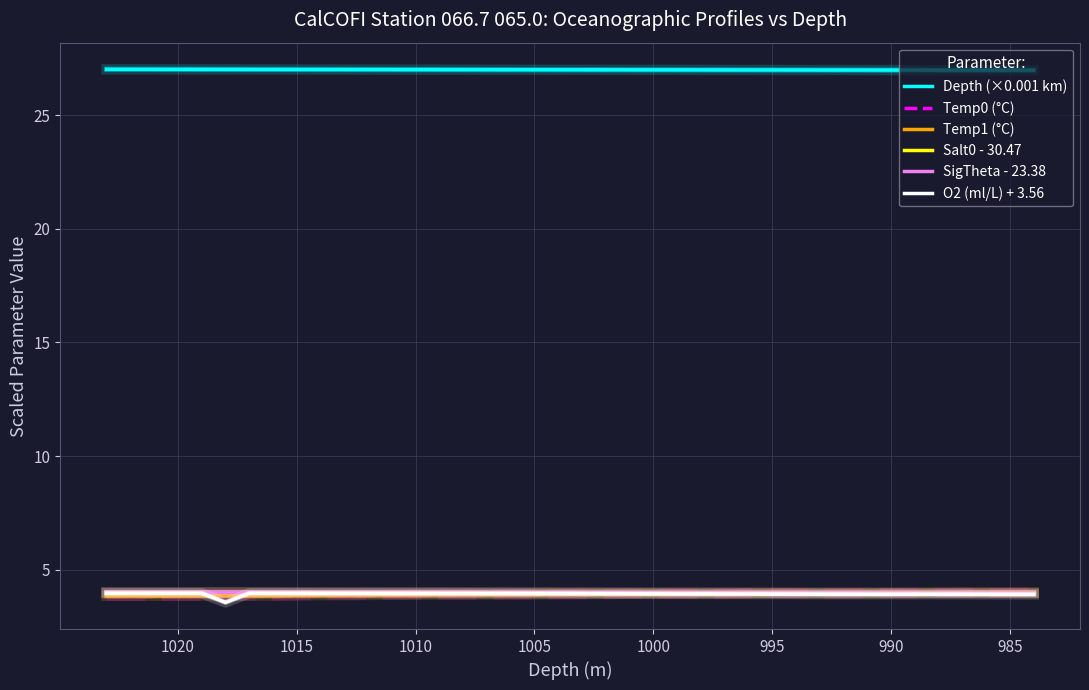

What are all the series names shown in the legend?

Depth (×0.001 km), Temp0 (°C), Temp1 (°C), Salt0 - 30.47, SigTheta - 23.38, O2 (ml/L) + 3.56